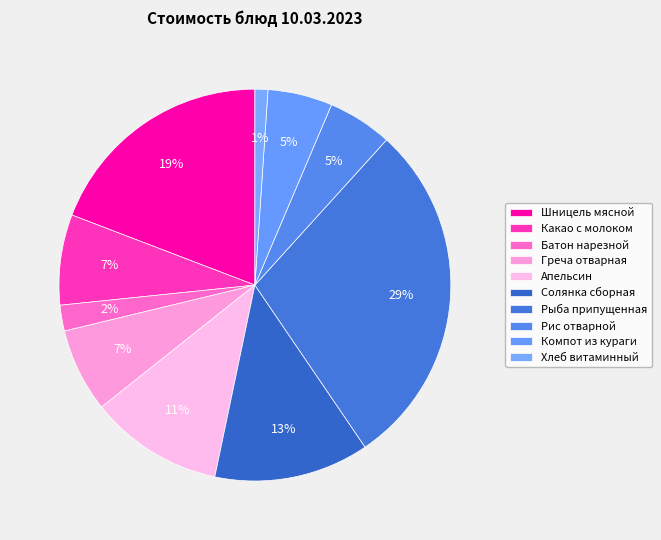

What is the change in value from Какао с молоком to Апельсин?

+6.7